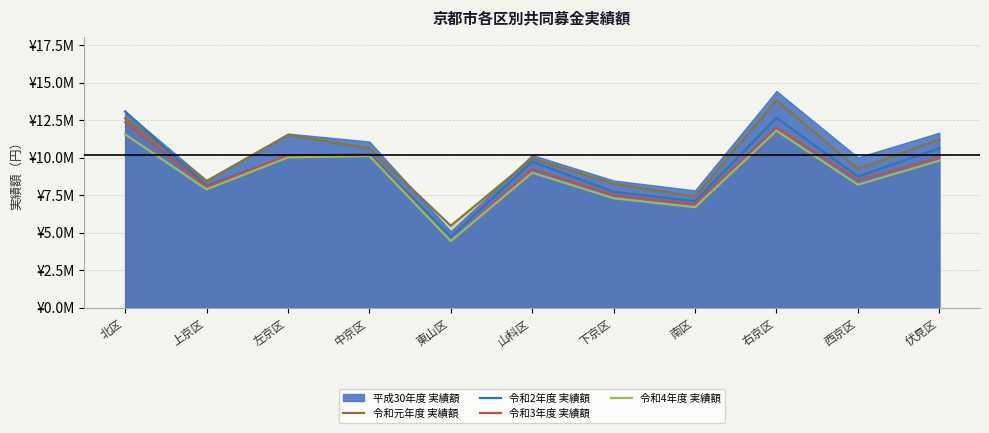

Which category has the lowest value in the 令和2年度 実績額 series?

東山区